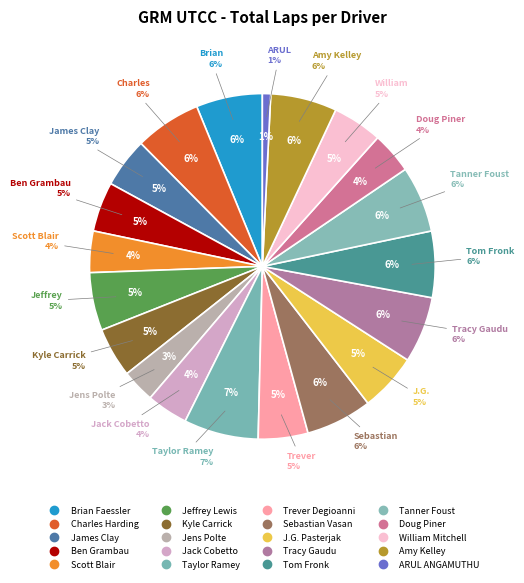

To the nearest percent, what is the average slice percentage?

5%